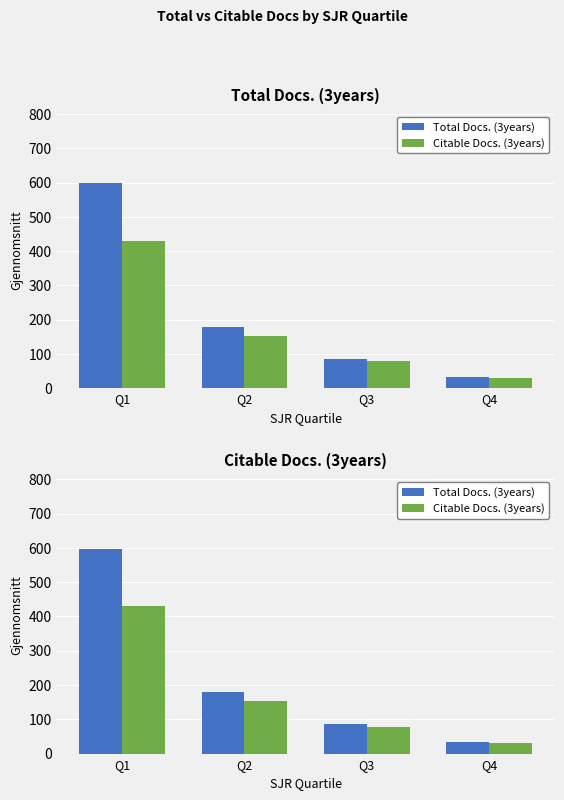

Rank the categories by Citable Docs. (3years) value from highest to lowest.

Q1, Q2, Q3, Q4